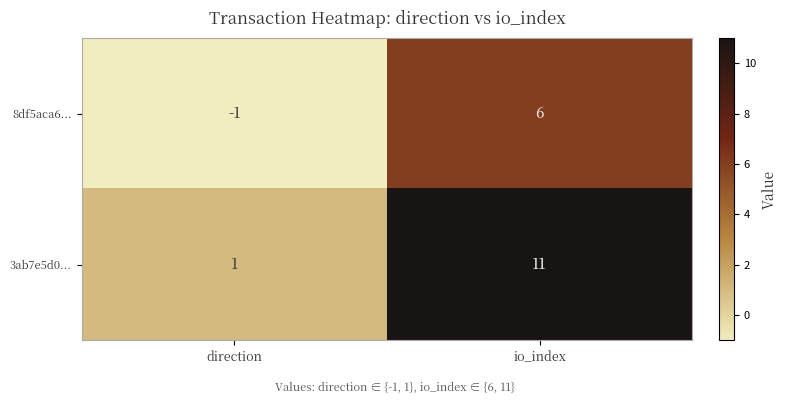

Is it true that 3ab7e5d0... equals 1 at direction?

True